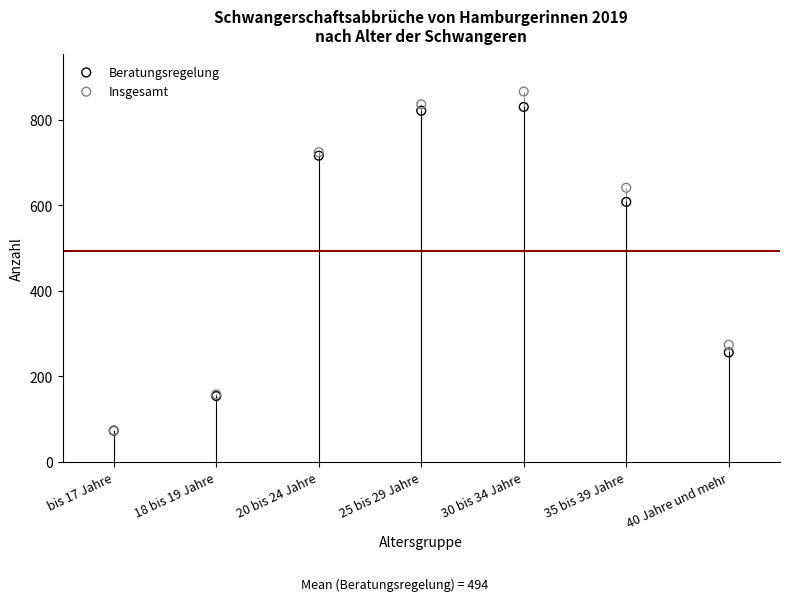

What are all the series names shown in the legend?

Beratungsregelung, Insgesamt